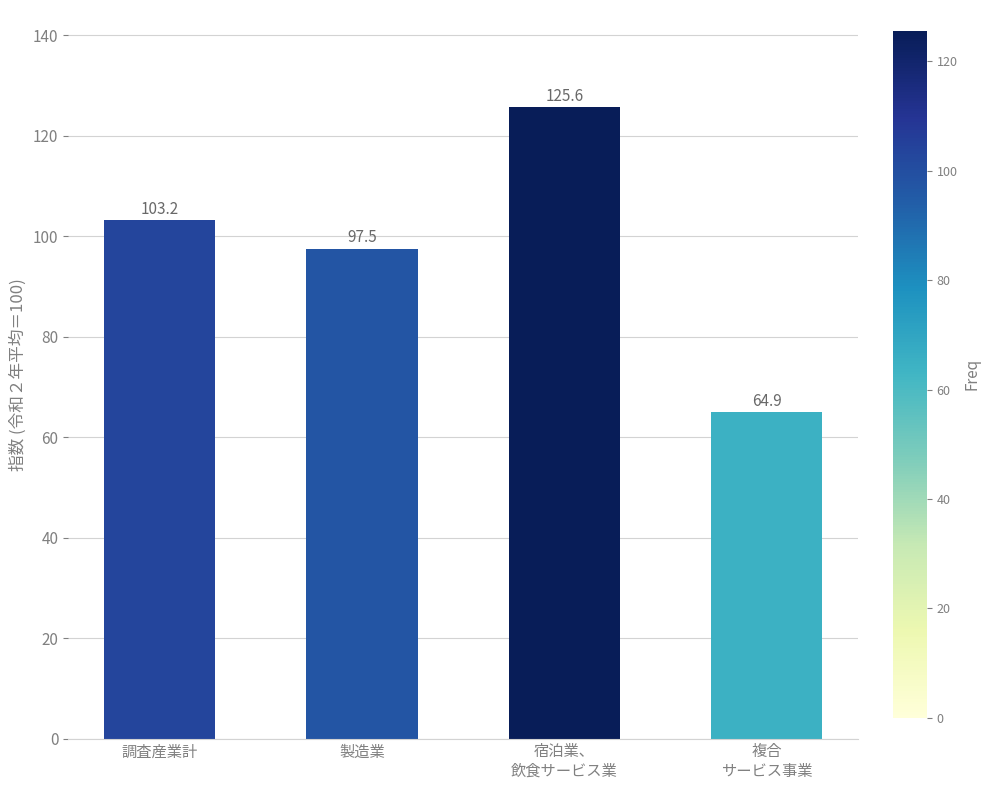

Rank the categories by value from lowest to highest.

複合
サービス事業, 製造業, 調査産業計, 宿泊業、
飲食サービス業